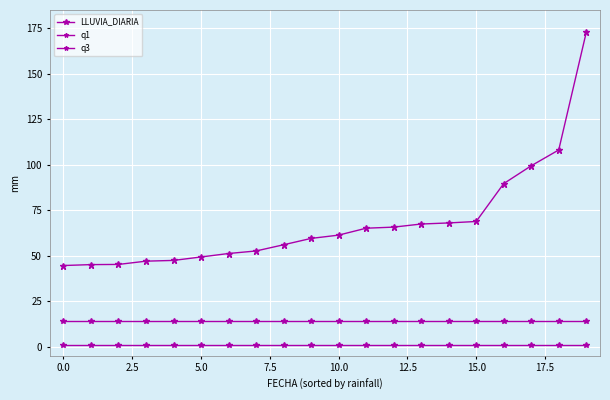

How many lines are shown in the chart?

3